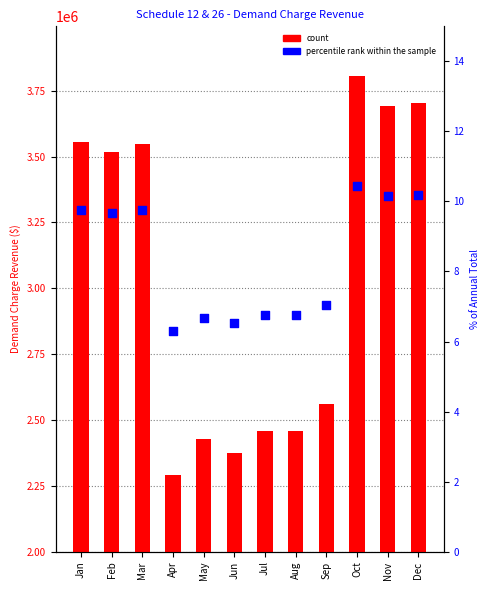

Is the value of count at Nov greater than the value of percentile rank within the sample at Jan?

Yes